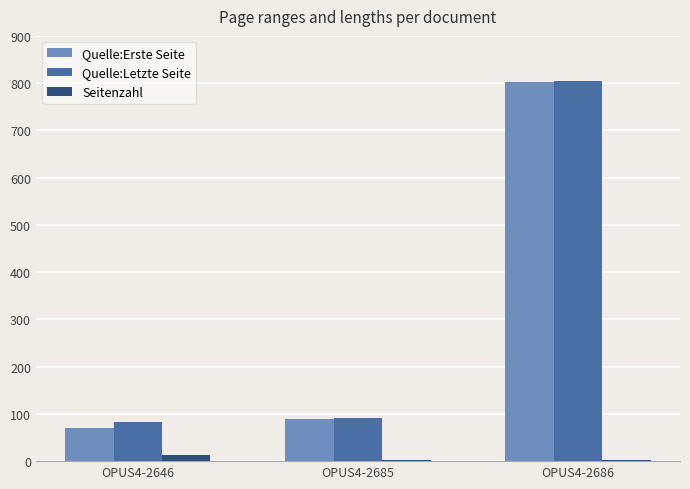

Where is Quelle:Letzte Seite nearest to the value 444?

OPUS4-2685